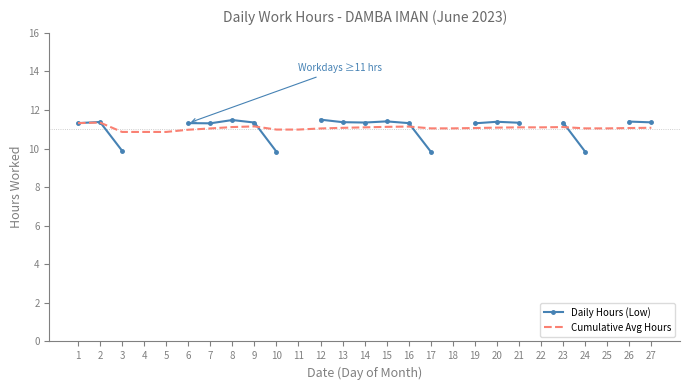

Where do Cumulative Avg Hours and Daily Hours (Low) first cross each other?

2 and 3